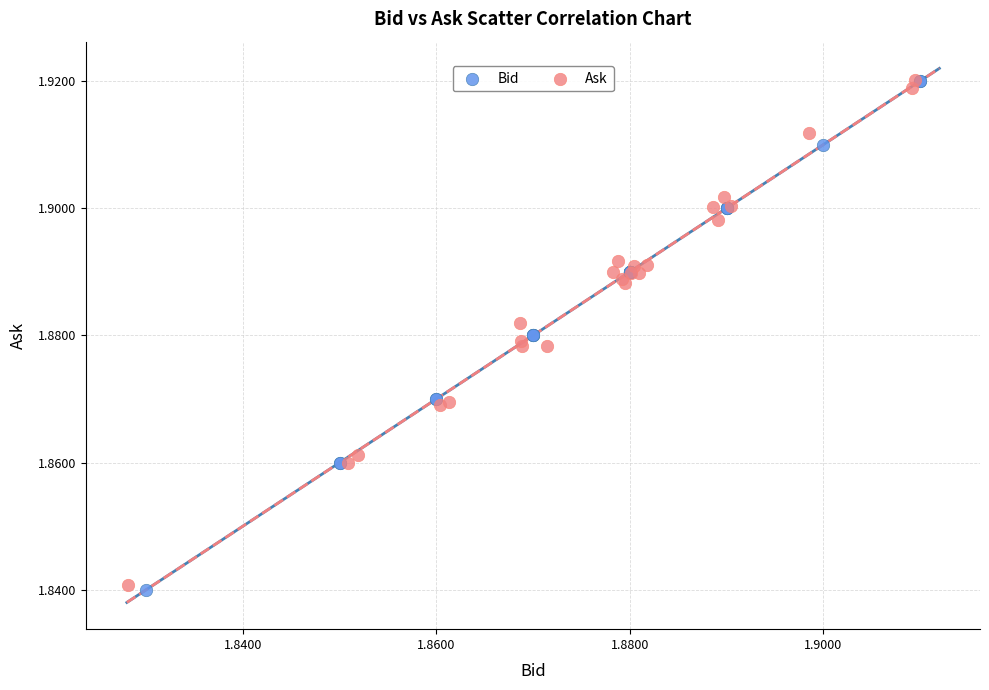

Which series has the widest spread of Y values?

Bid